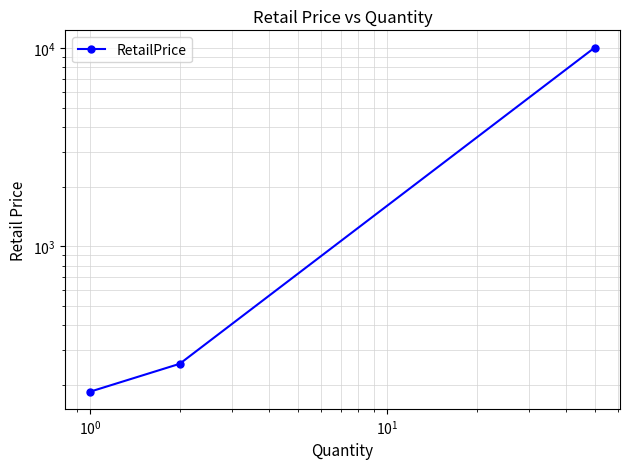

What is the difference between the maximum and minimum values?

9846.6